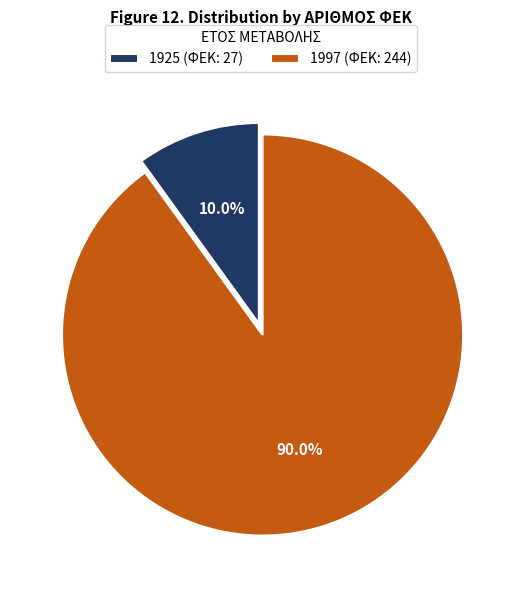

What portion of the pie excludes 1925?

90.0%